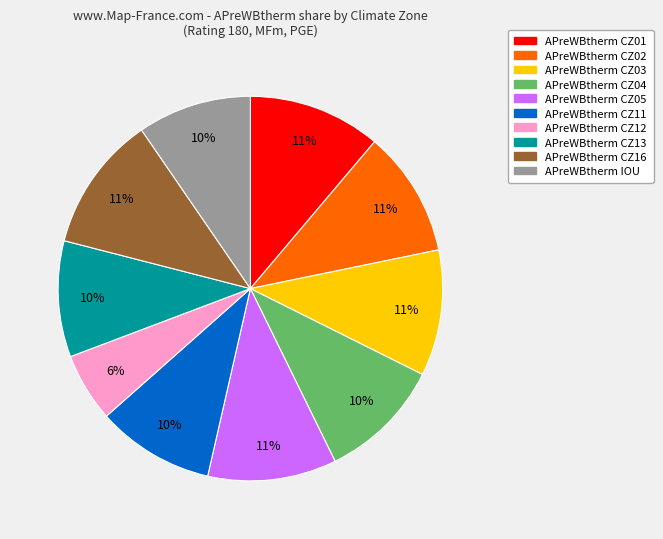

To the nearest percent, what is the average slice percentage?

10%